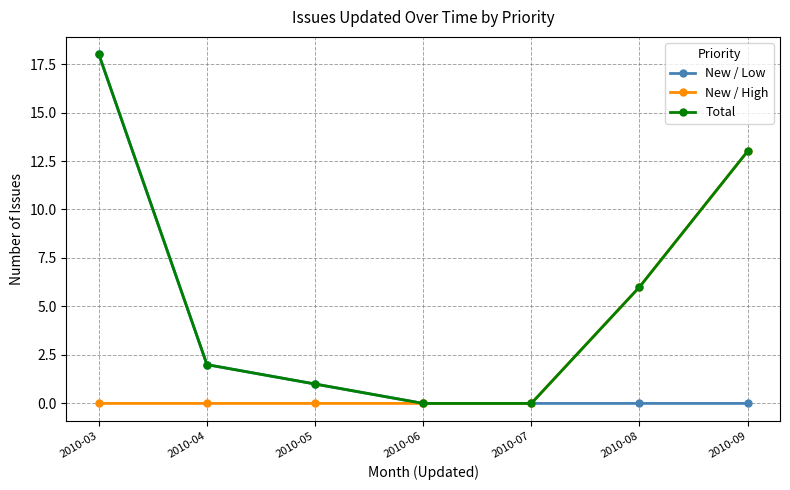

Reading left to right, list all the values displayed in this chart.

New / Low: 18	2	1	0	0	0	0
New / High: 0	0	0	0	0	6	13
Total: 18	2	1	0	0	6	13